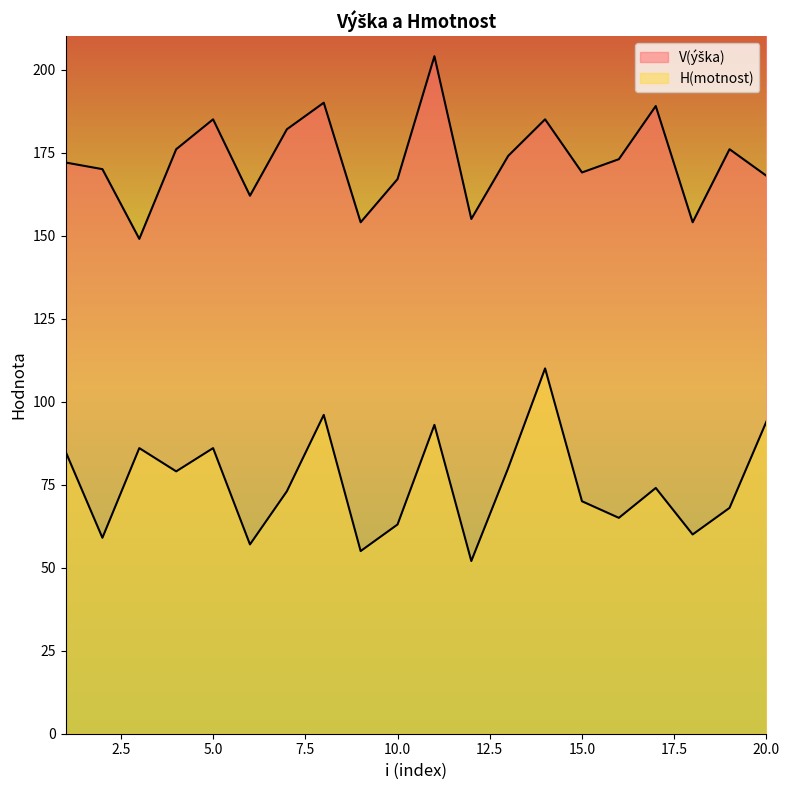

Which has a higher value, 15 or 3?

15